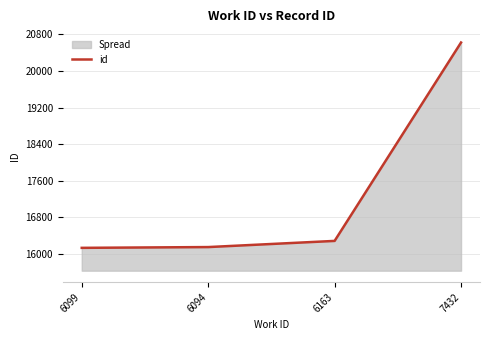

What is the ratio of the value at 6099 to the value at 6094?

1.0